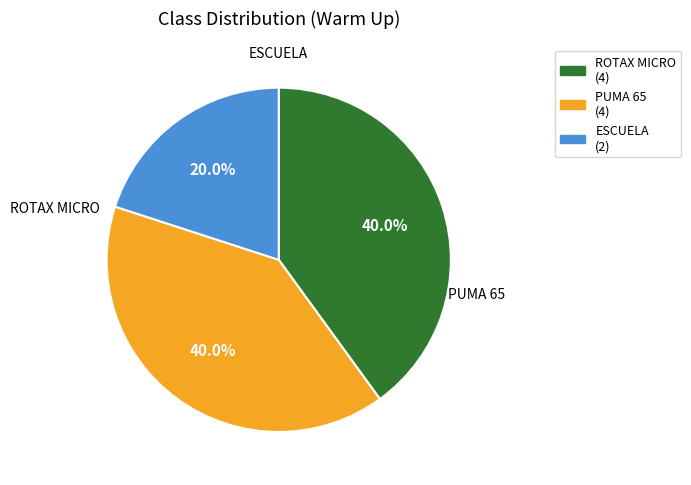

Is it true that ESCUELA is 14% of the pie?

False